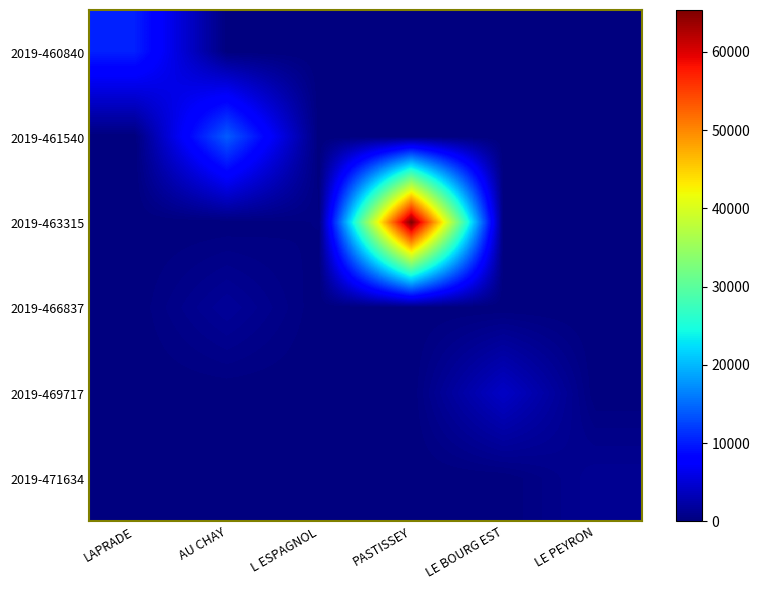

At how many categories does at least one series exceed 59459?

1